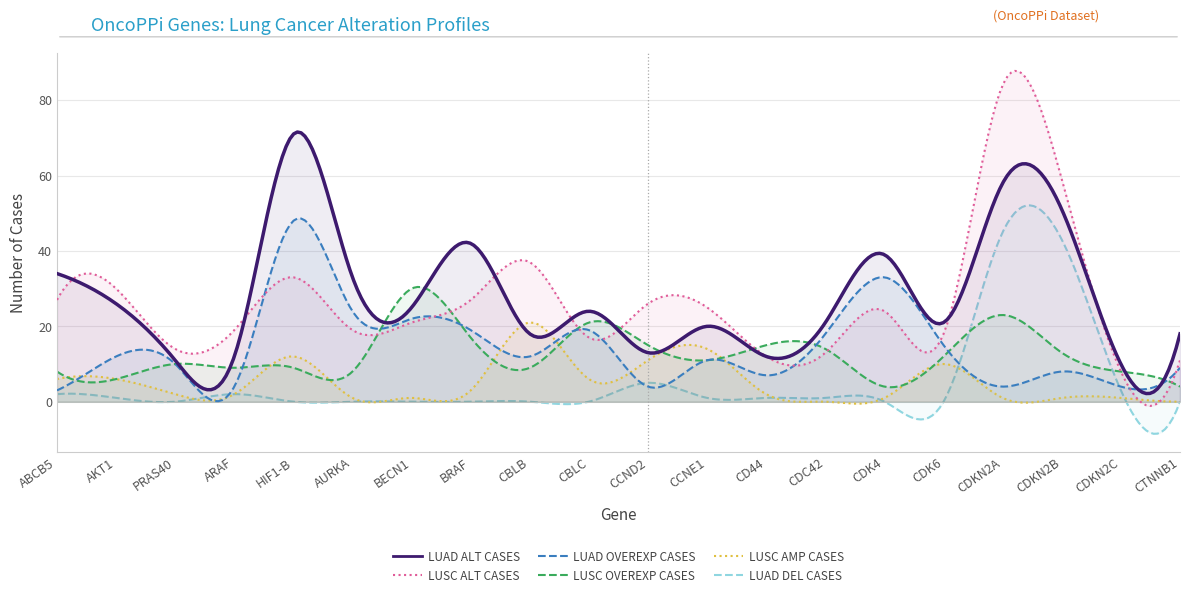

Which series has the largest total across all categories?

LUAD ALT CASES